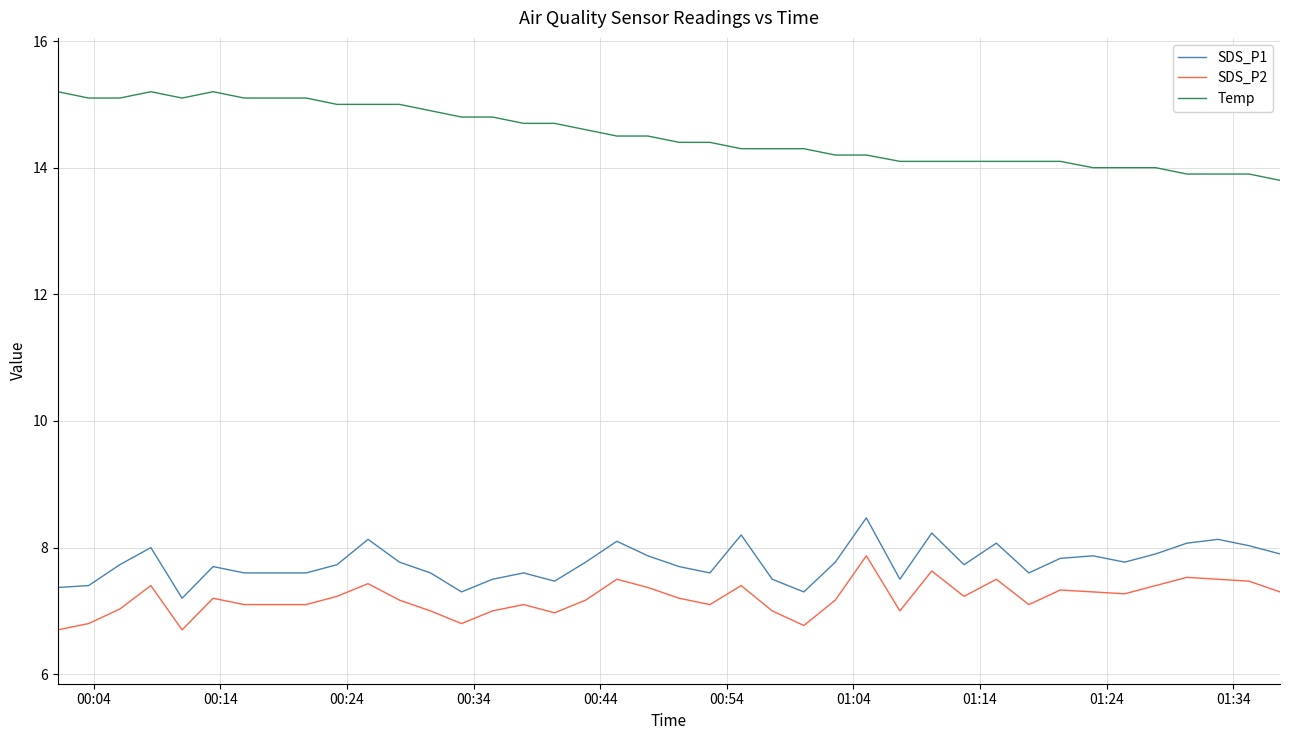

What is the maximum value for SDS_P2?

7.9